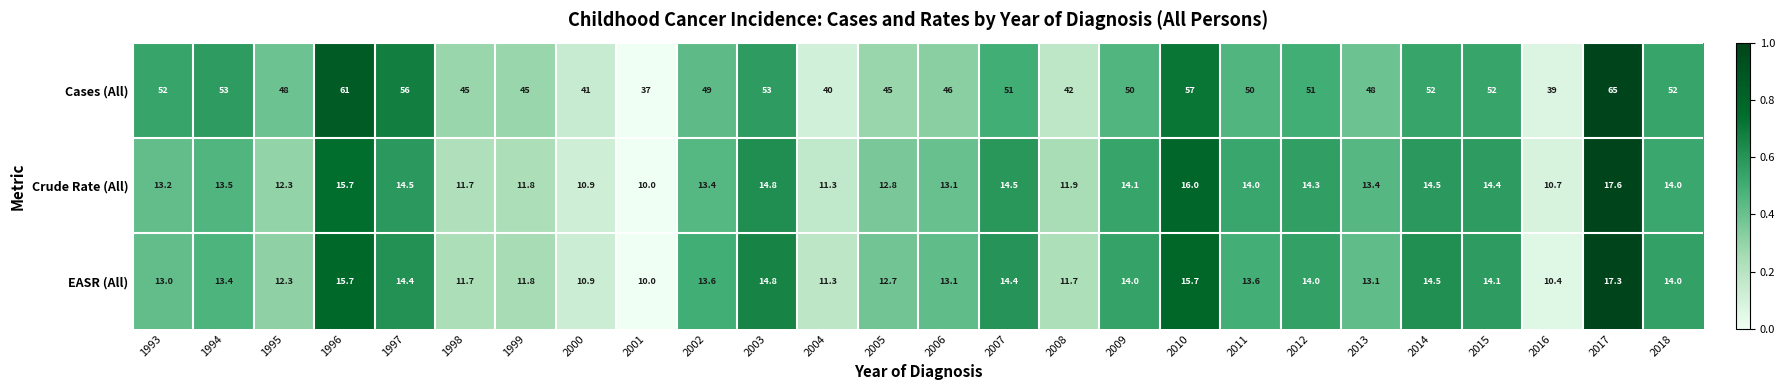

True or false: EASR (All) has a value of 14.5 at 2014.

True